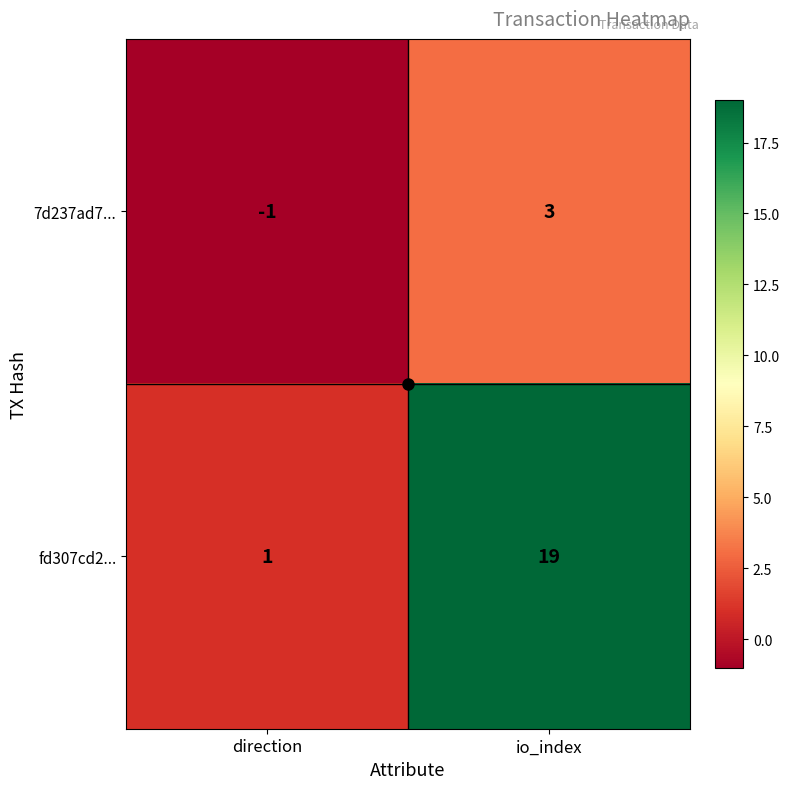

What is the sum of all fd307cd2... values?

20